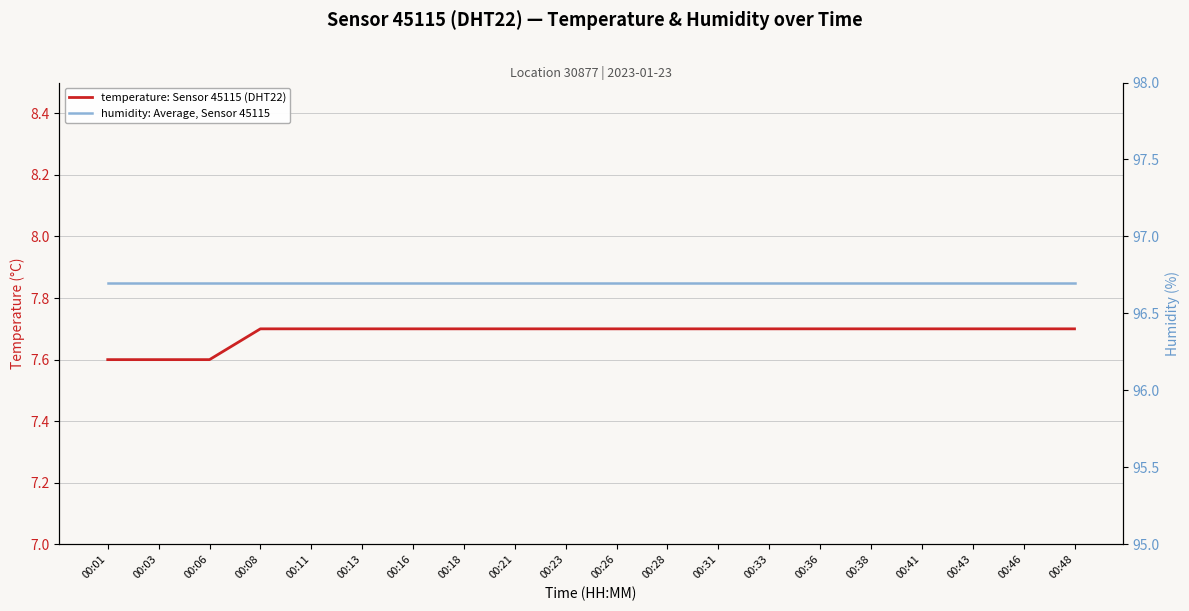

Rank the categories by temperature: Sensor 45115 (DHT22) value from lowest to highest.

00:01, 00:03, 00:06, 00:08, 00:11, 00:13, 00:16, 00:18, 00:21, 00:23, 00:26, 00:28, 00:31, 00:33, 00:36, 00:38, 00:41, 00:43, 00:46, 00:48